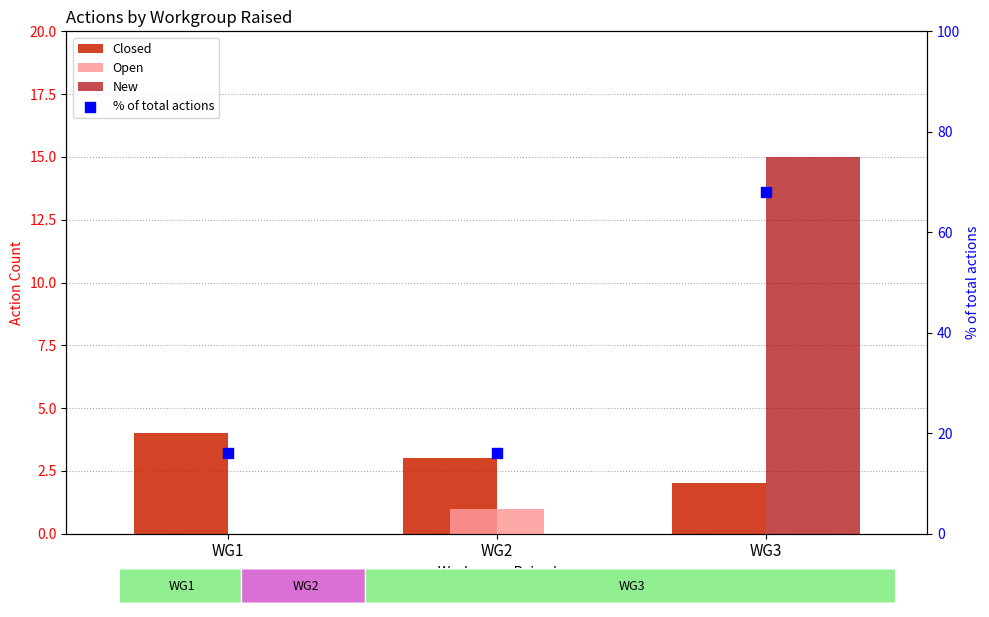

Which series reaches the minimum Y coordinate?

Open